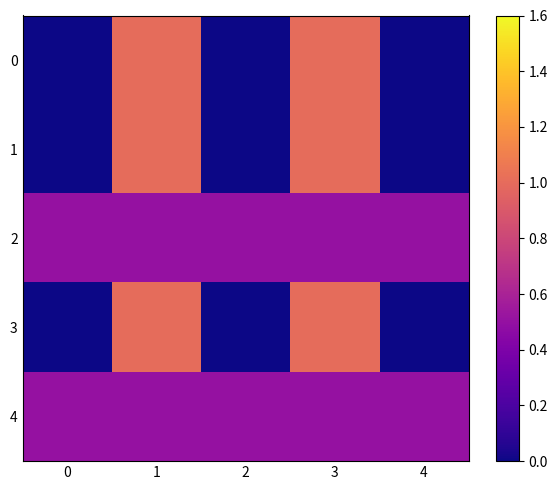

Which series has the largest total across all categories?

2